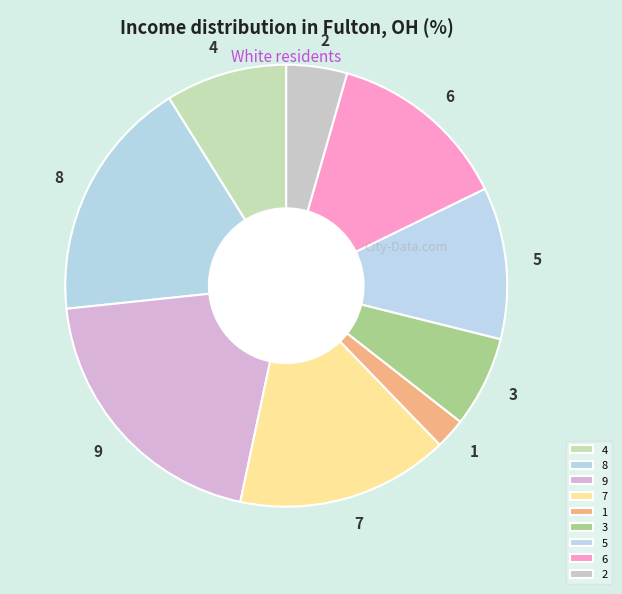

Is 3 the majority of the pie?

No